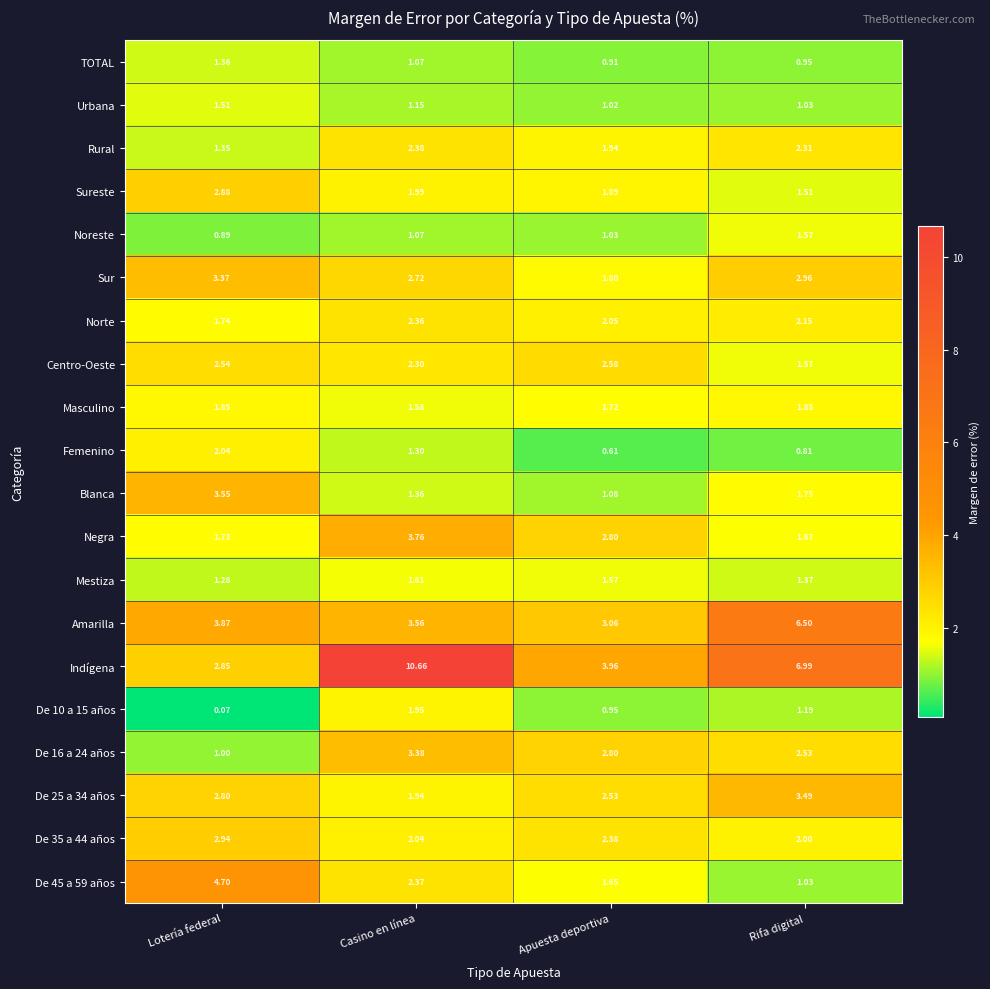

At which category is the sum across all series the highest?

Casino en línea